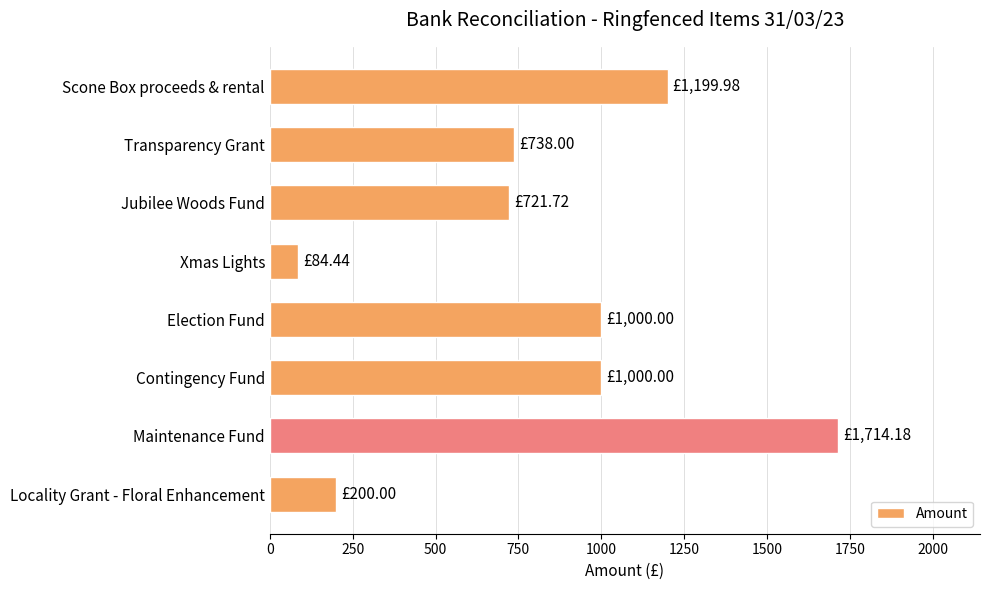

How many series are shown in this chart?

1